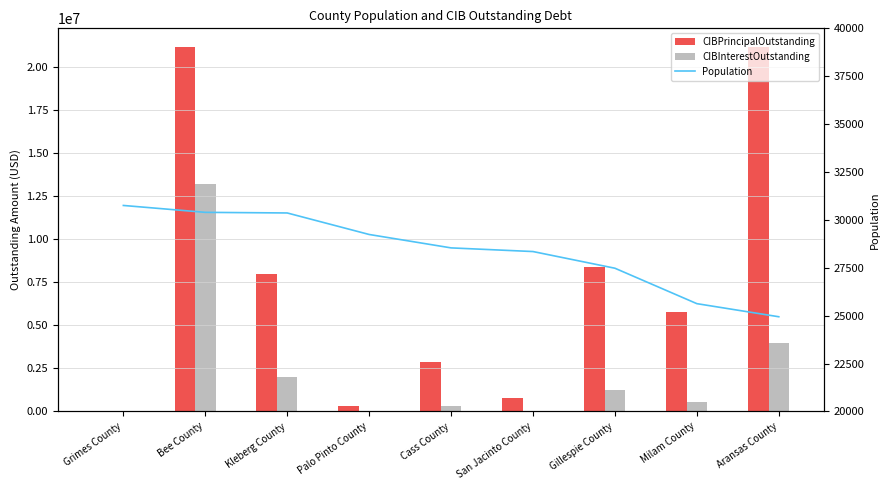

Reading right to left, list all the values displayed in this chart.

CIBPrincipalOutstanding: Aransas County=21180000.0	Milam County=5805000.0	Gillespie County=8365000.0	San Jacinto County=805000.0	Cass County=2850000.0	Palo Pinto County=320000.0	Kleberg County=8005000.0	Bee County=21200000.0	Grimes County=0.0
CIBInterestOutstanding: Aransas County=3970409.0	Milam County=529394.8	Gillespie County=1269578.0	San Jacinto County=17630.8	Cass County=328000.0	Palo Pinto County=521.5	Kleberg County=1981149.0	Bee County=13192650.0	Grimes County=0.0
Population: Aransas County=24944.0	Milam County=25628.0	Gillespie County=27477.0	San Jacinto County=28348.0	Cass County=28539.0	Palo Pinto County=29239.0	Kleberg County=30362.0	Bee County=30394.0	Grimes County=30754.0